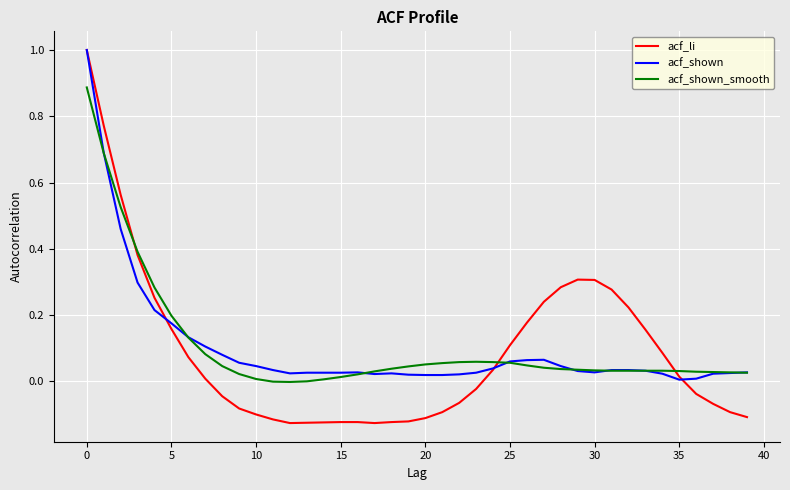

What is the maximum value shown in the chart?

1.0